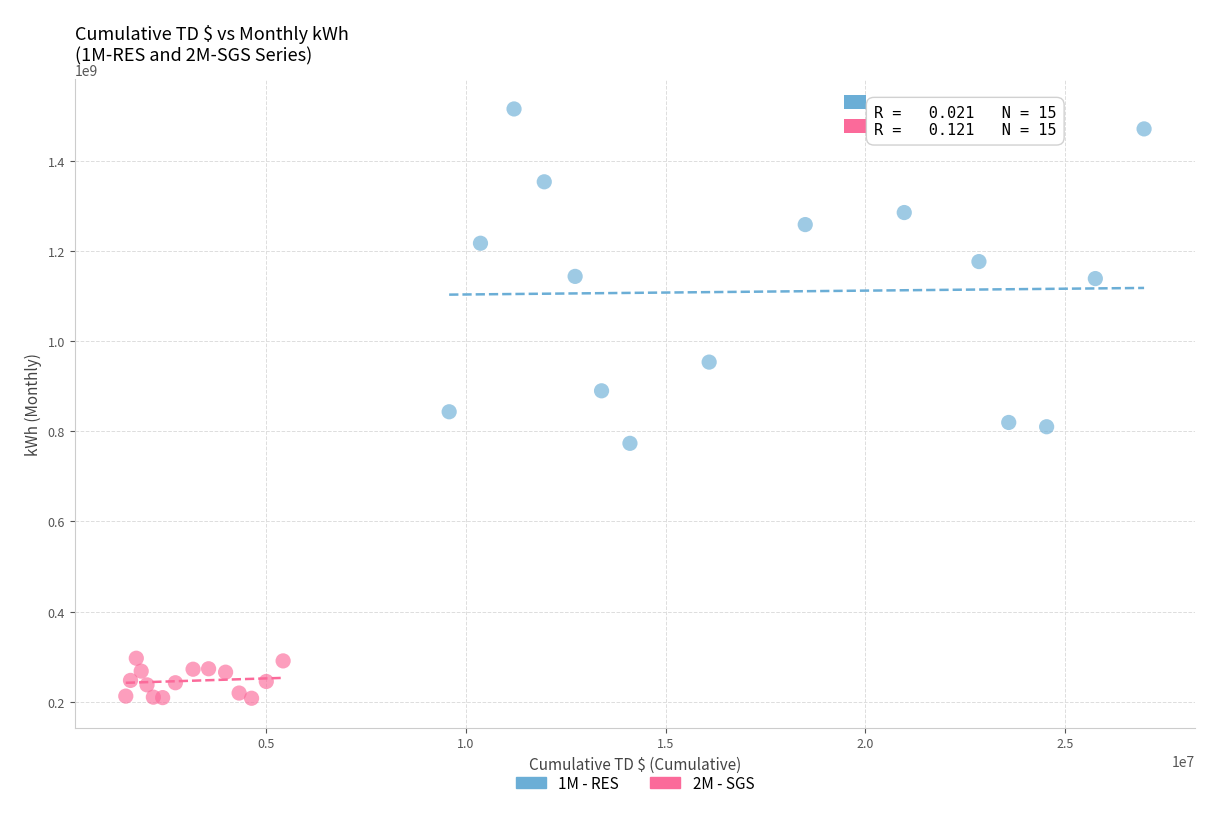

Which series contains the highest Y value?

1M - RES